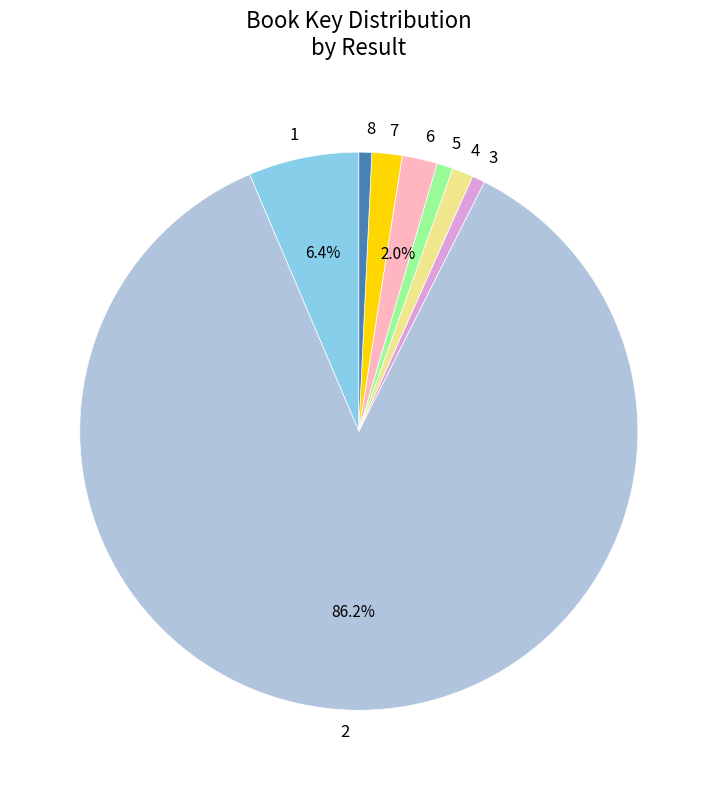

Which slice represents more than half of the pie?

2